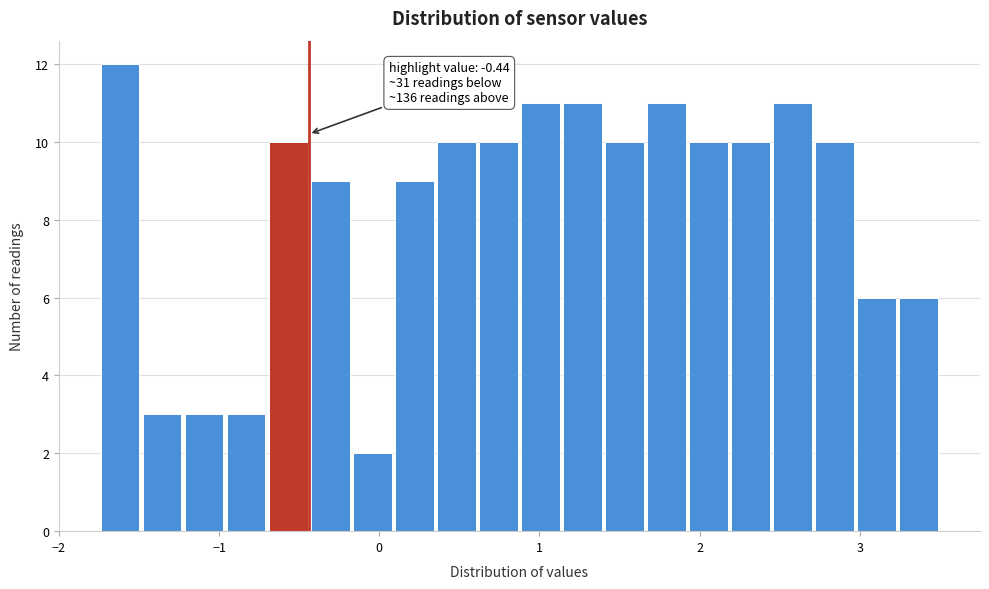

Read against the x-axis, roughly where is the centre of the tallest bar?

-1.6